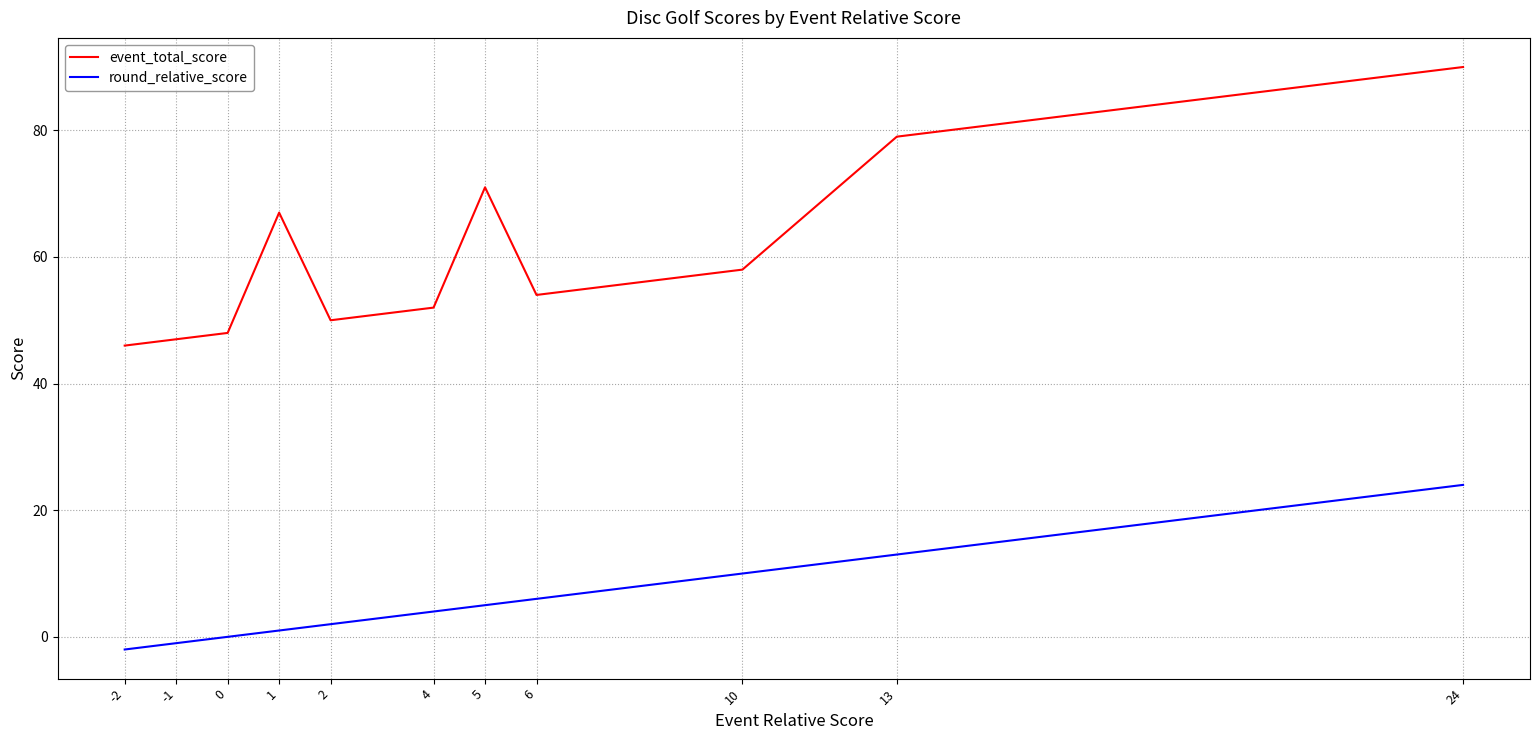

True or false: event_total_score and round_relative_score intersect in this chart.

False